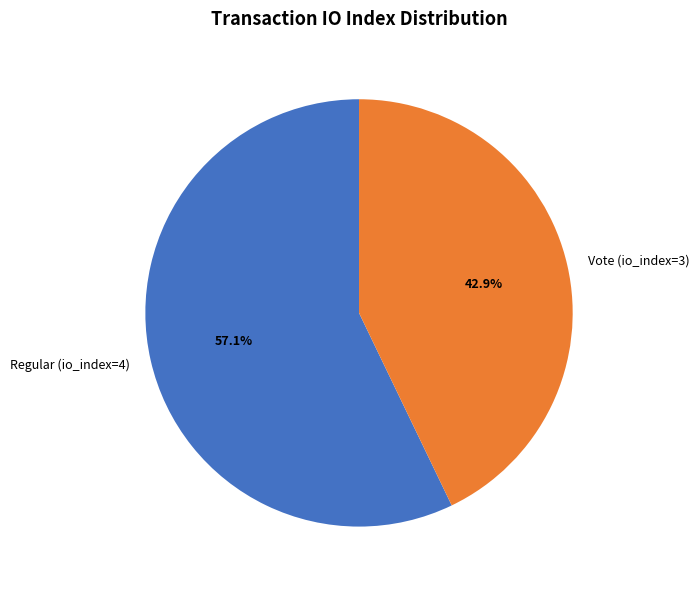

Does any single category account for the majority?

Yes